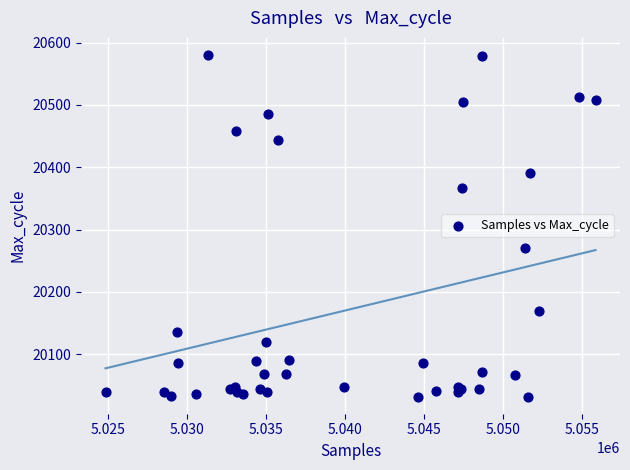

What Y value in the scatter plot is closest to 20306?

20270